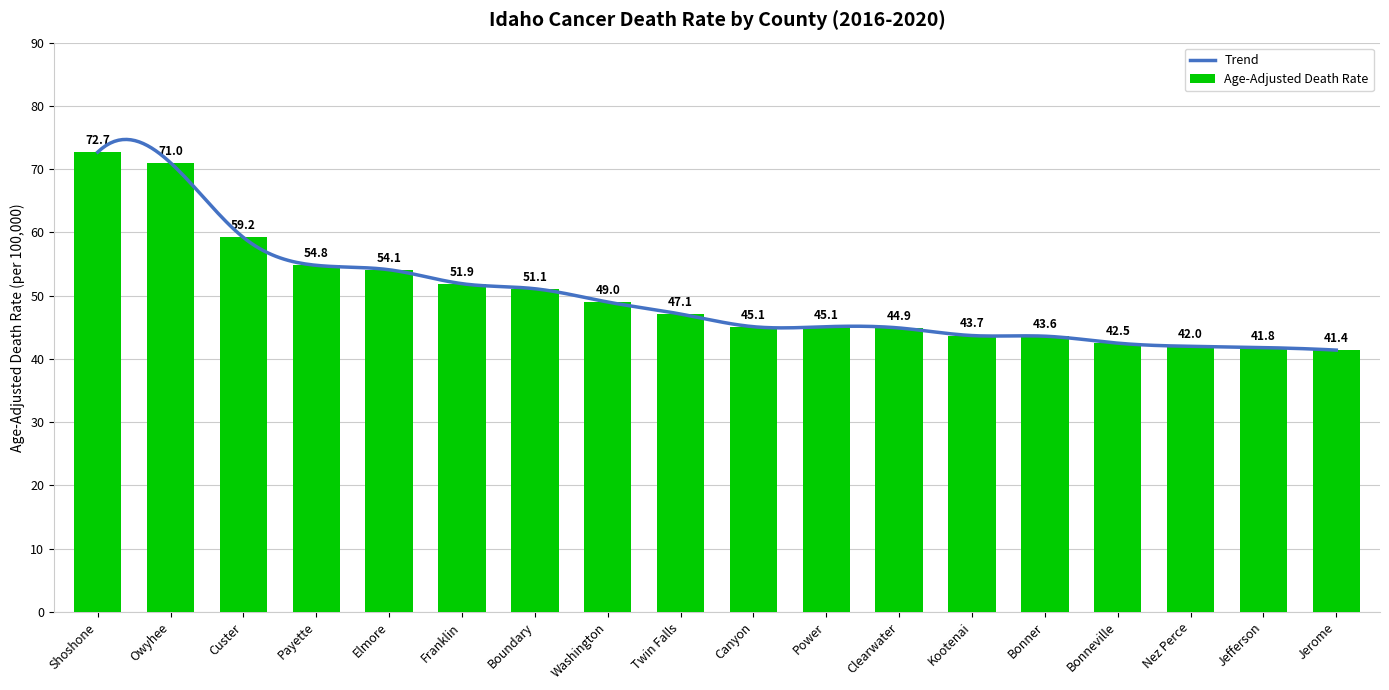

Does the chart contain stacked bars?

No